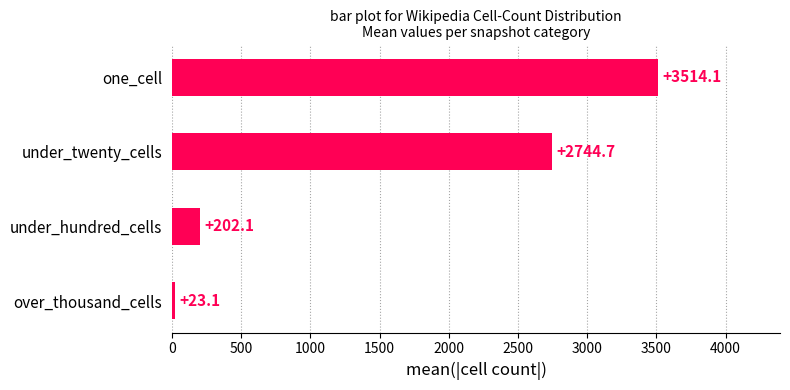

How many bars are there in total?

4